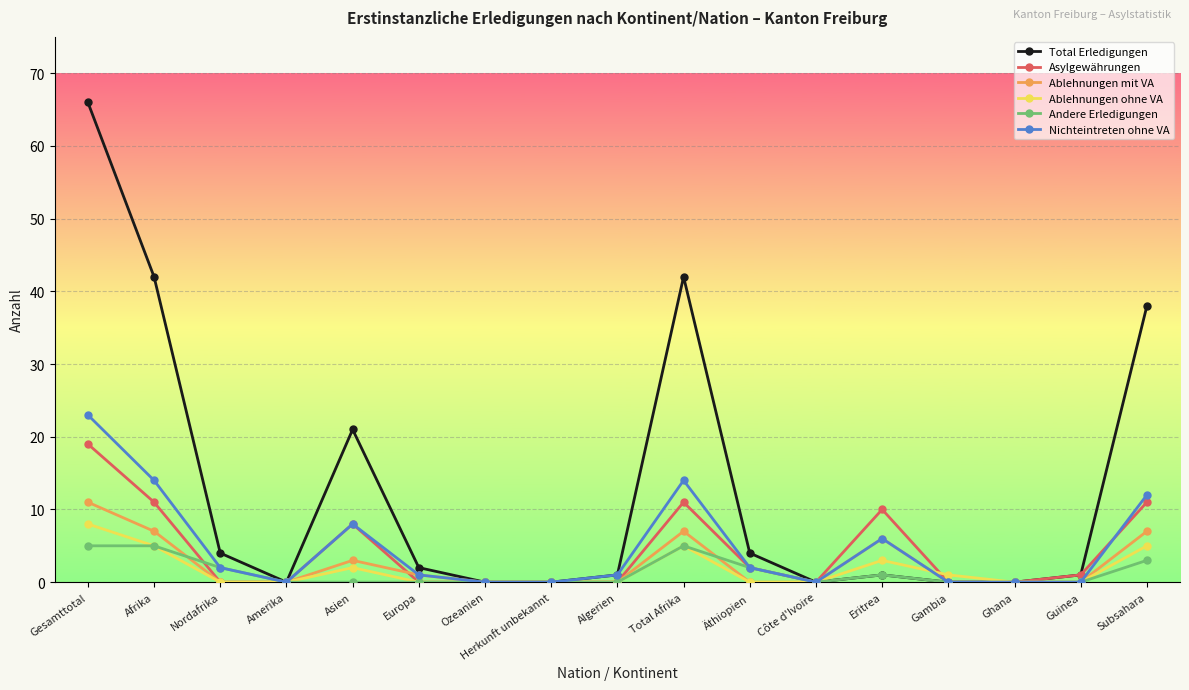

At how many categories does at least one series exceed 18?

5